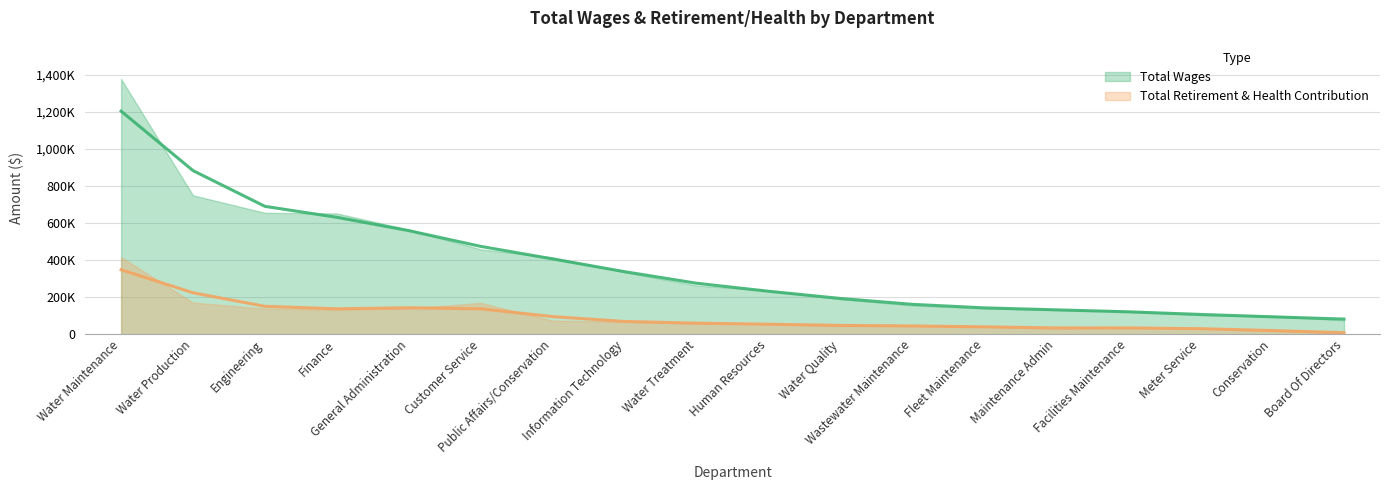

What is the maximum value shown in the chart?

1204665.7